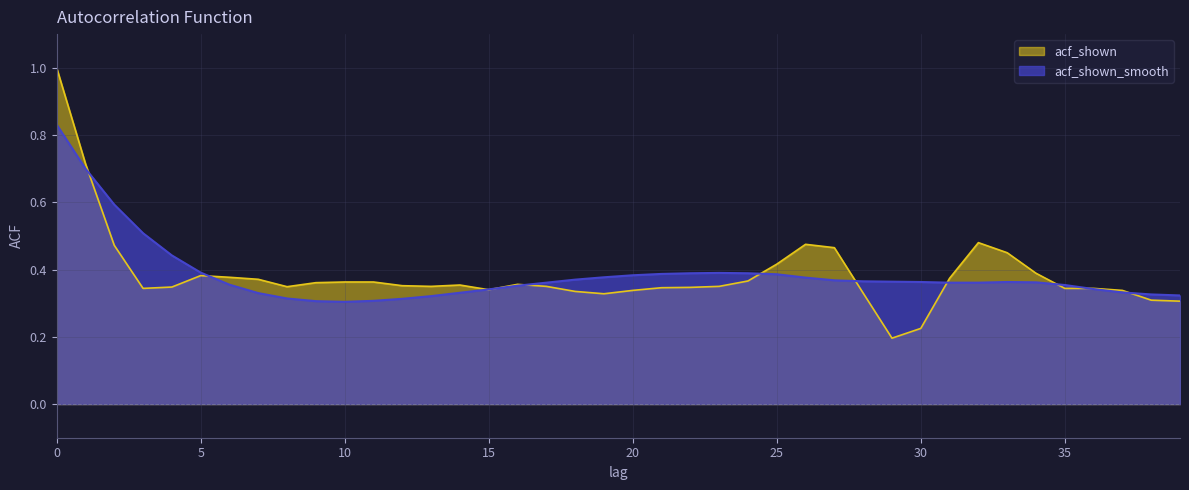

What is the sum of the acf_shown_smooth values at 23 and 38?

0.7